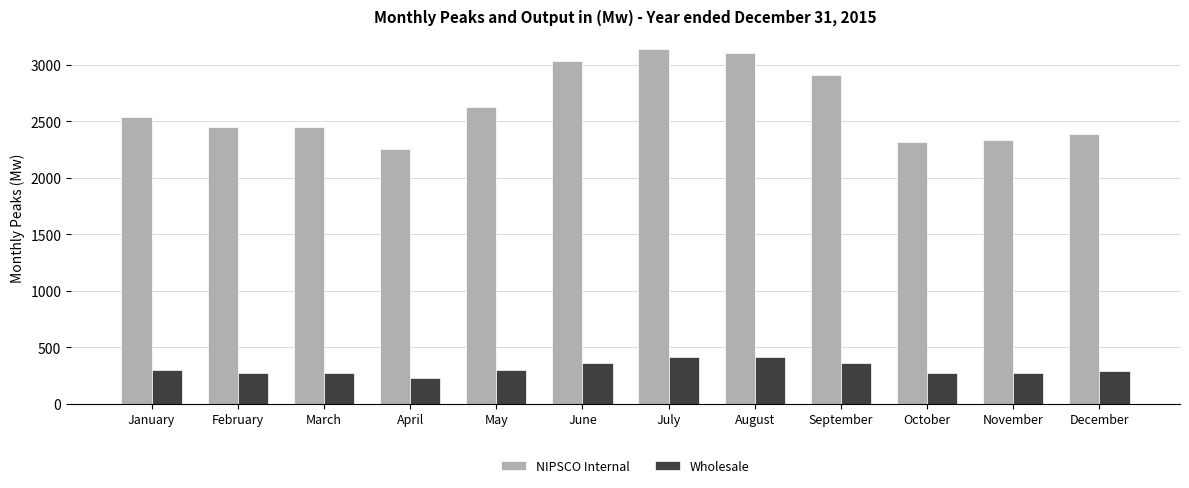

Read the NIPSCO Internal value at January.

2536